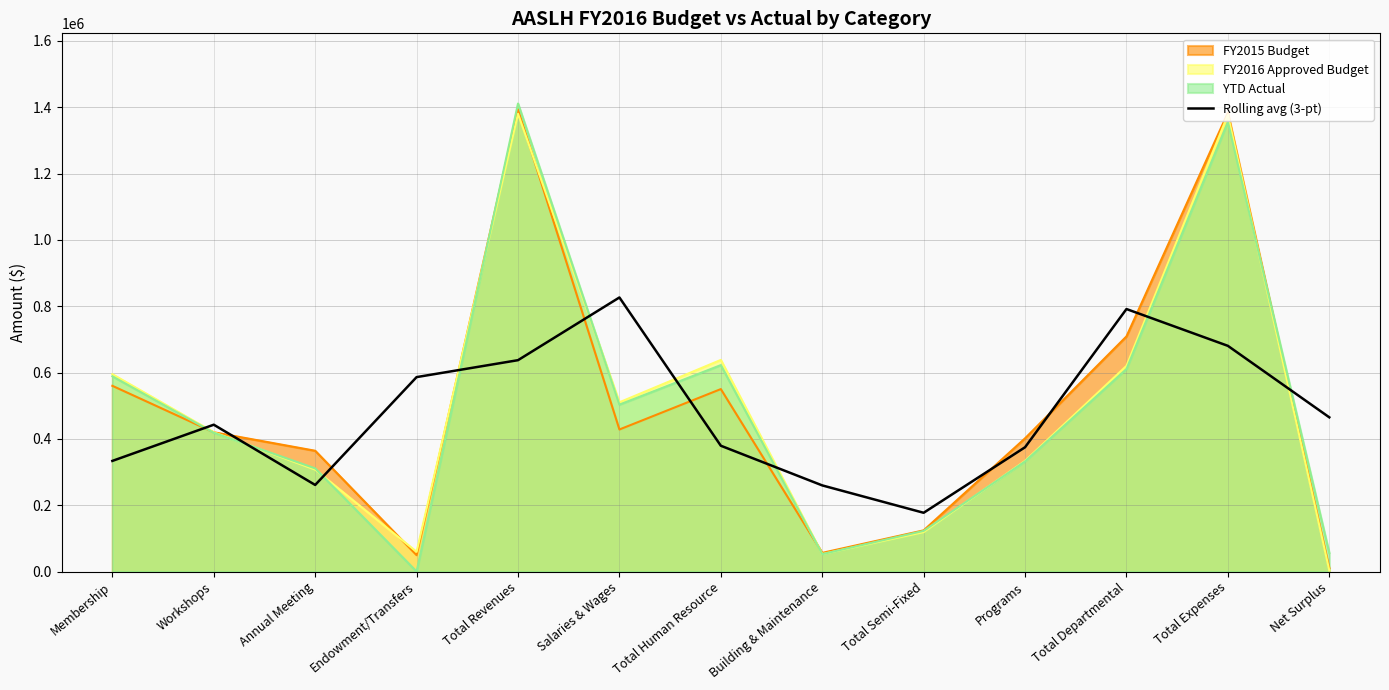

What is the label of the 9th point from the right?

Total Revenues